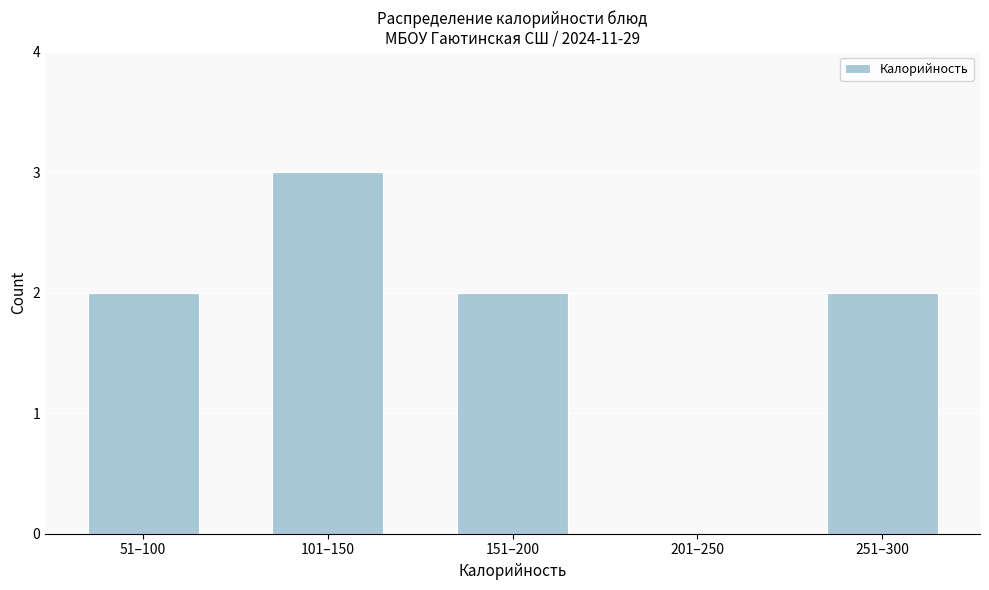

Reading left to right, what are all the values shown in this chart?

51–100=2	101–150=3	151–200=2	201–250=0	251–300=2